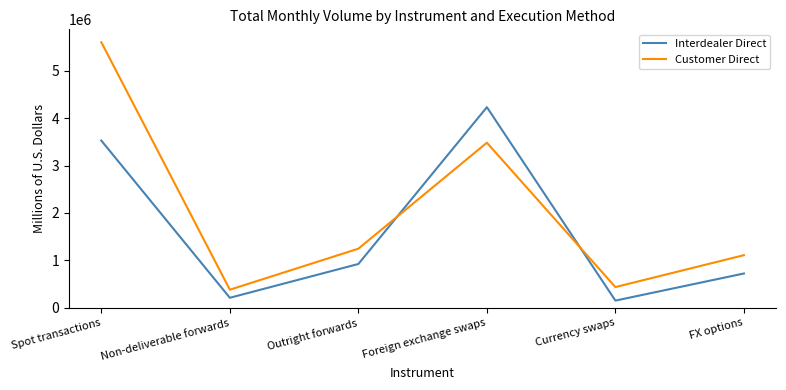

At how many categories does at least one series exceed 3213806?

2